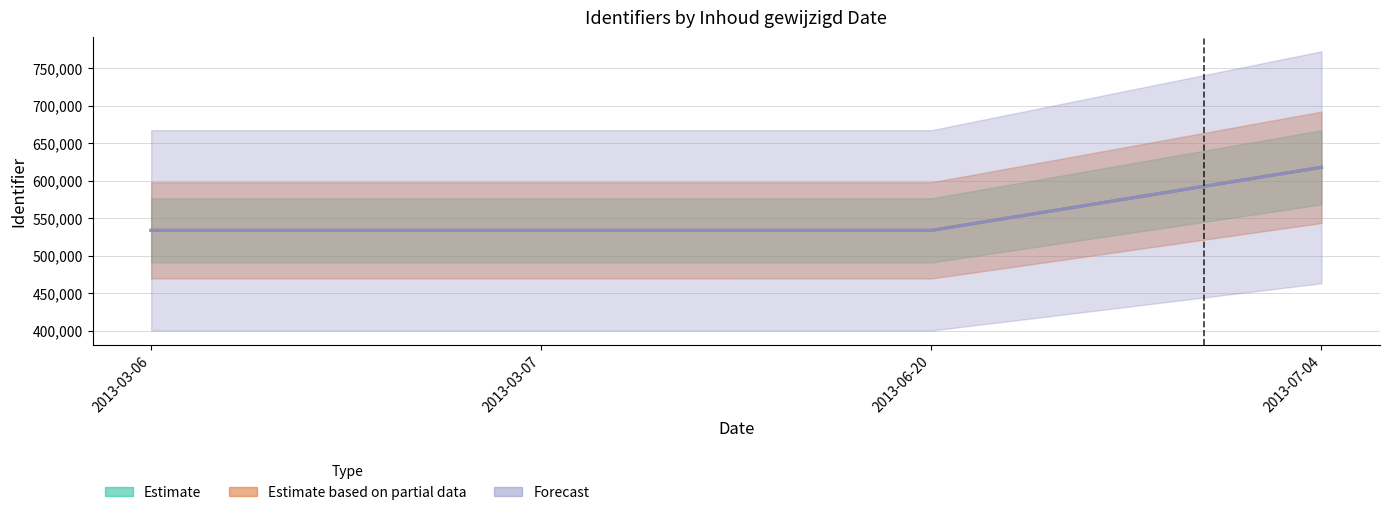

What is the label of the 1st point from the right?

2013-07-04